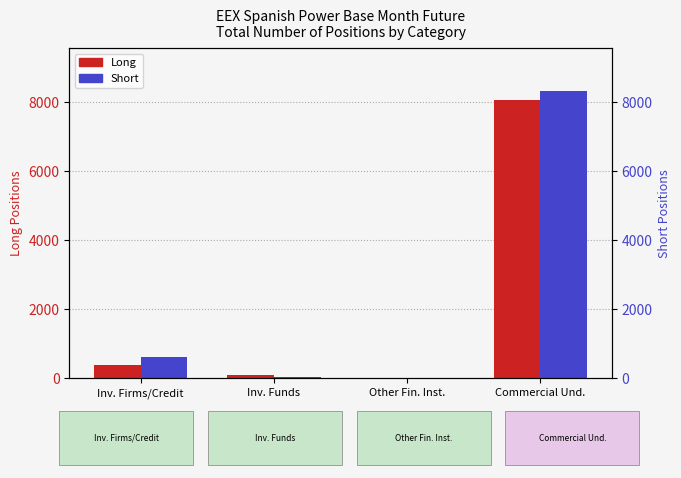

At how many categories does at least one series exceed 8086?

1